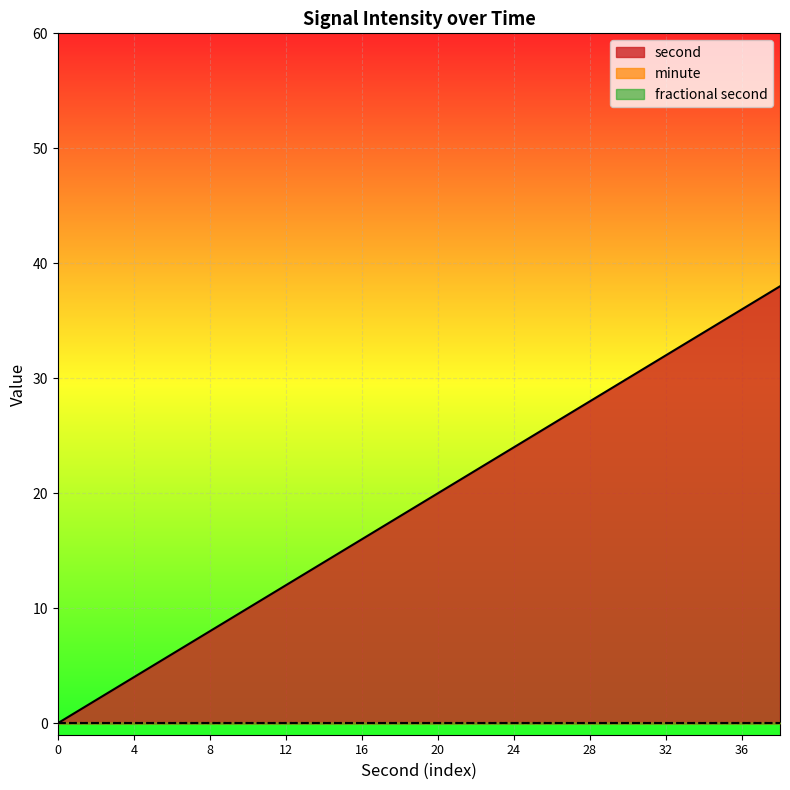

Reading left to right, transcribe all the data shown in this chart.

second: 0	2	4	6	8	10	12	14	16	18	20	22	24	26	28	30	32	34	36	38
minute: 0	0	0	0	0	0	0	0	0	0	0	0	0	0	0	0	0	0	0	0
fractional second: 0	0	0	0	0	0	0	0	0	0	0	0	0	0	0	0	0	0	0	0